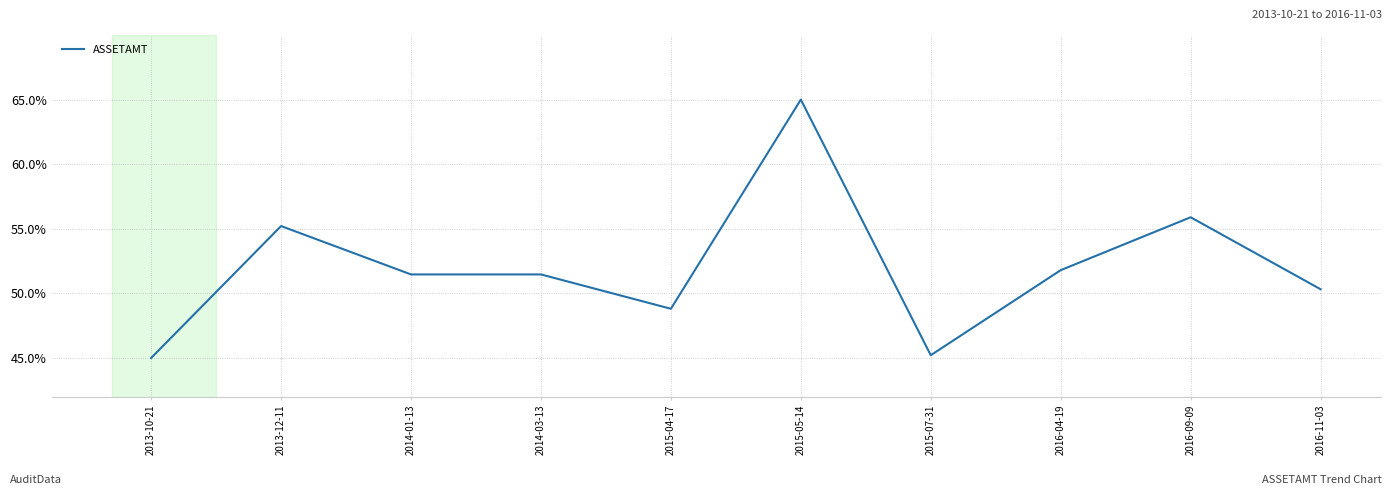

Approximately how many times larger is the value at 2016-11-03 compared to 2015-07-31?

1.1